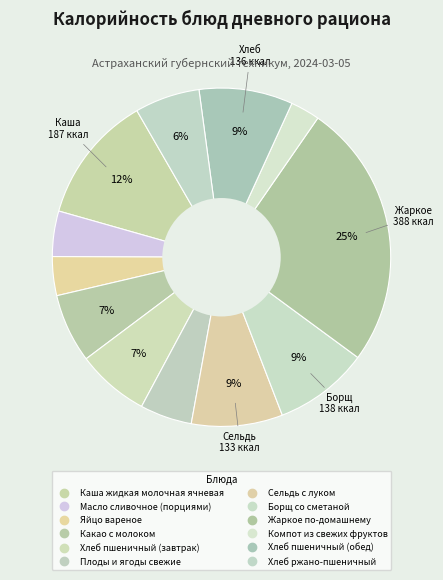

Which category has the biggest portion of the pie?

Жаркое по-домашнему